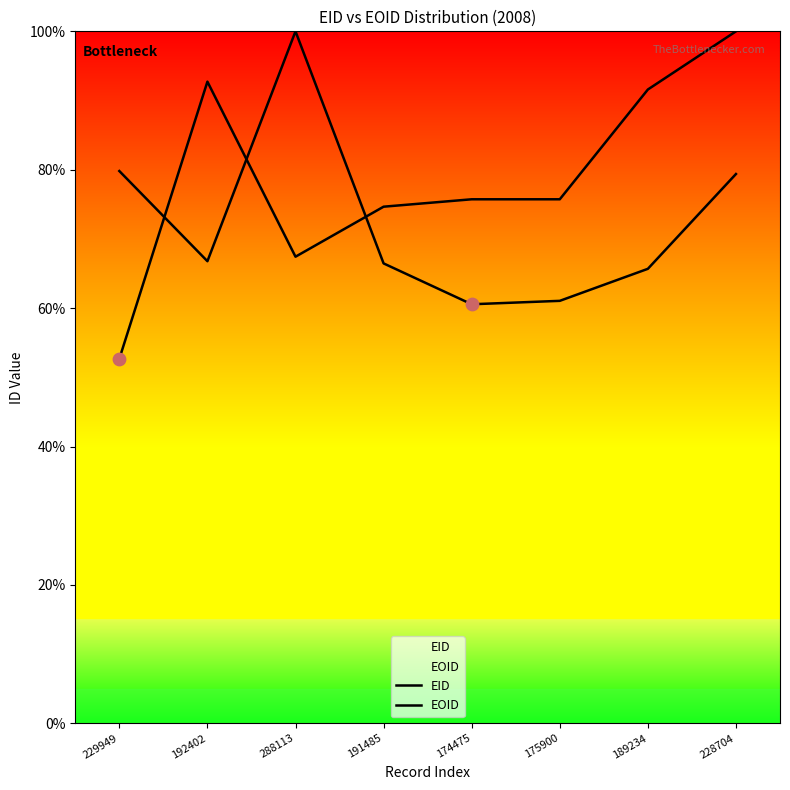

Which series contains the lowest Y value?

EOID